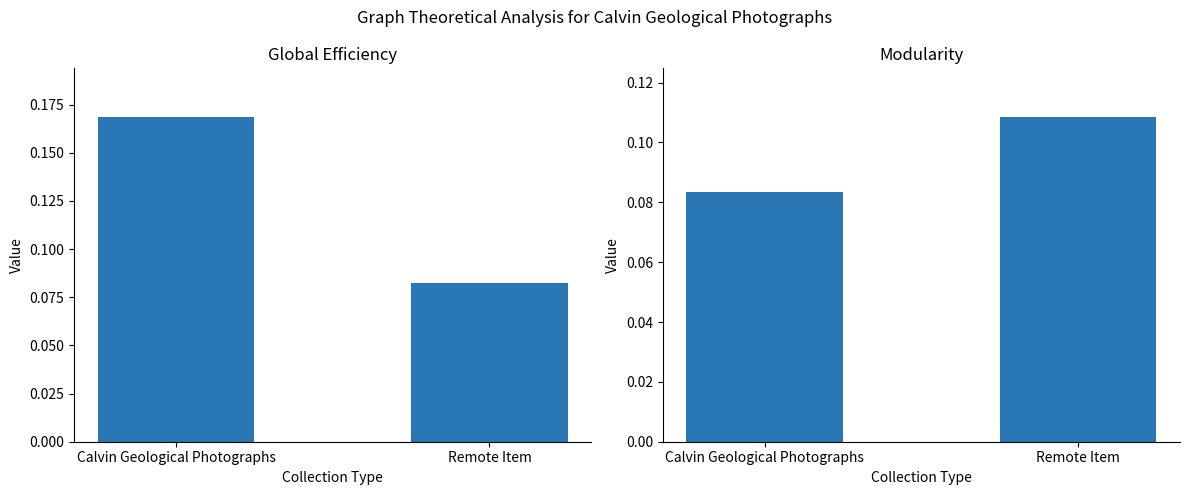

What is the label of the 1st bar from the right?

Remote Item